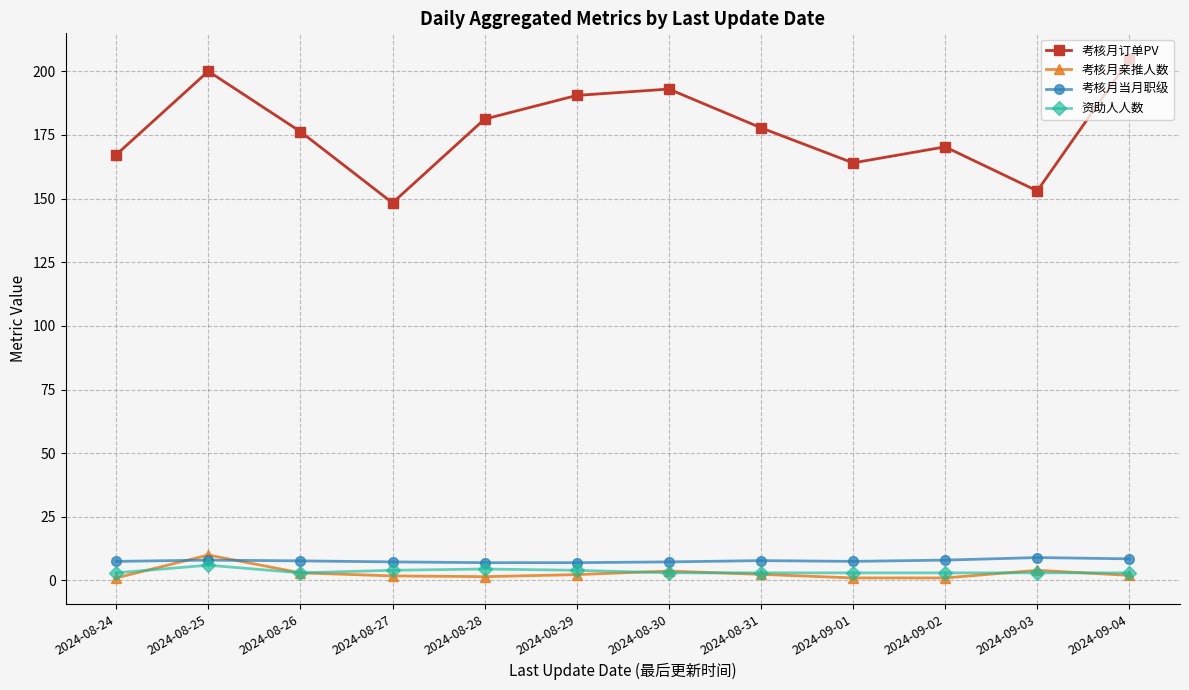

What is the greatest value displayed?

204.7